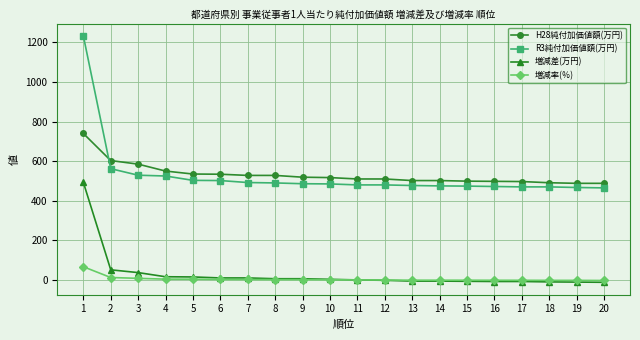

What is the maximum value for H28純付加価値額(万円)?

740.0